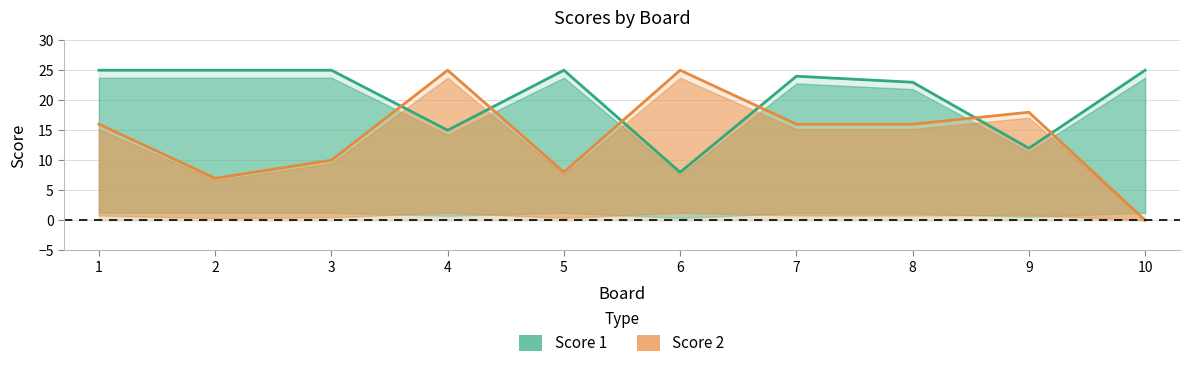

Rank the categories by Score 1 value from highest to lowest.

1, 2, 3, 5, 10, 7, 8, 4, 9, 6